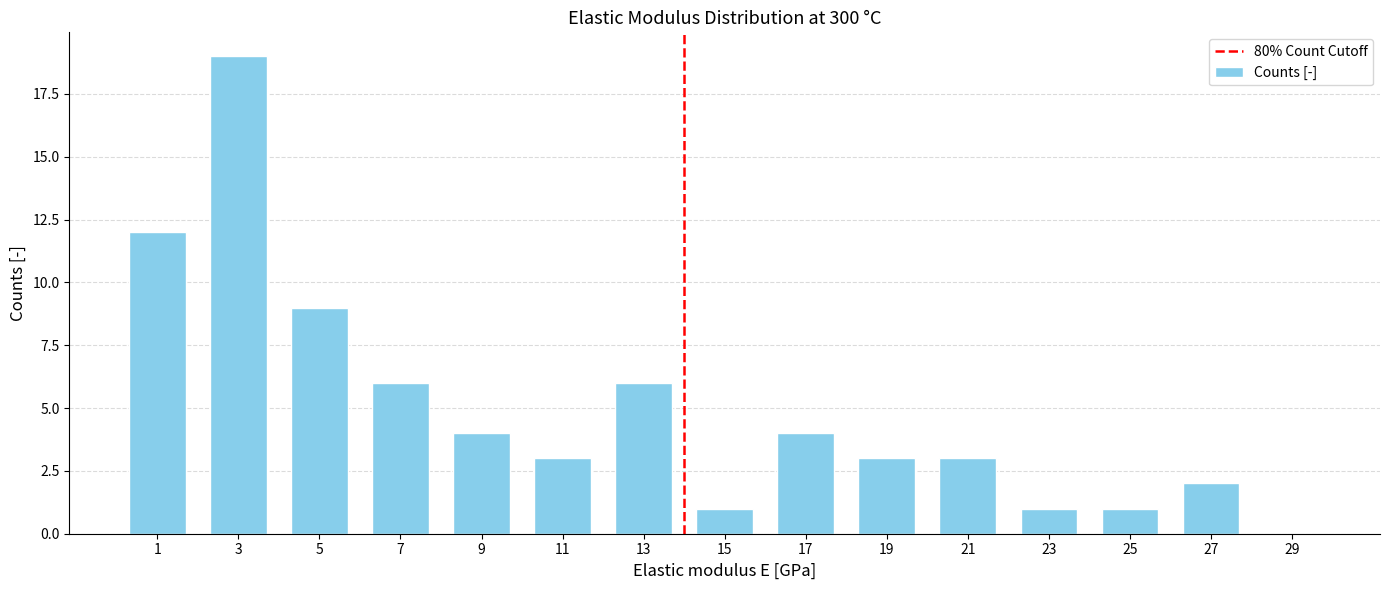

Which category has the highest value across all series?

3